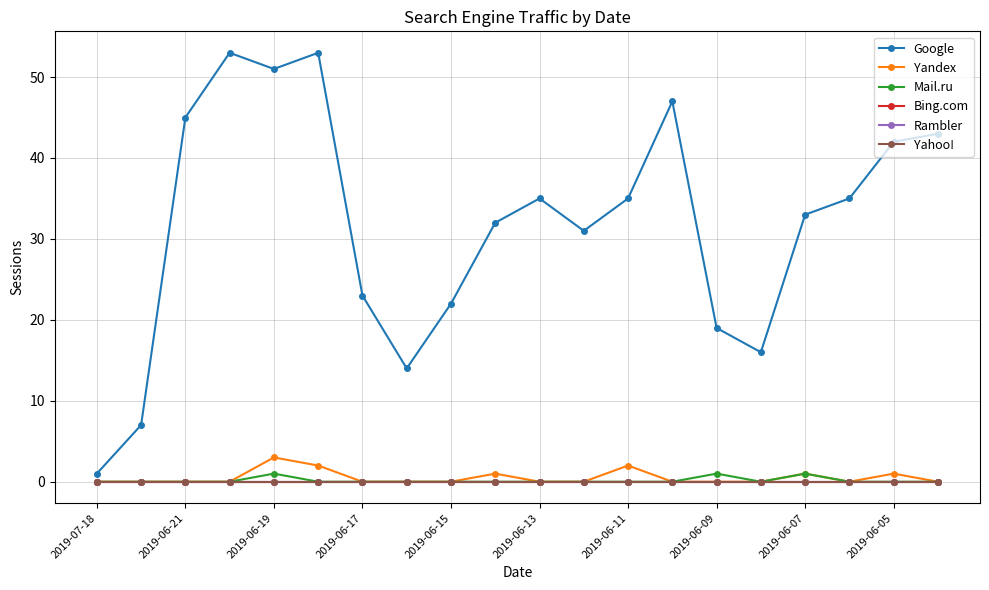

Is this an area chart (filled region under the line)?

No